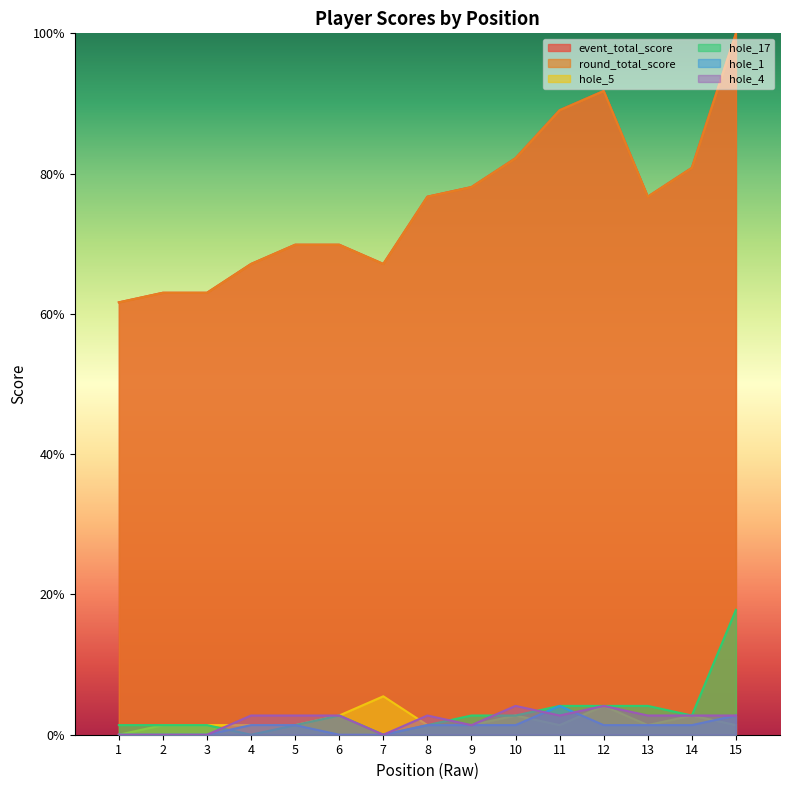

The value of hole_5 at 13 is 1.4. True or false?

True